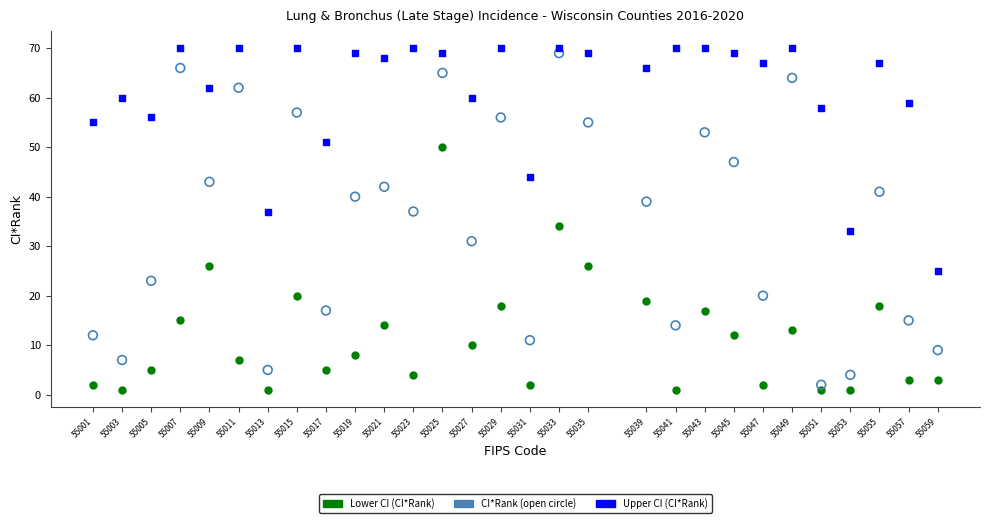

Across all data points, what is the range of X values (max minus min)?

58